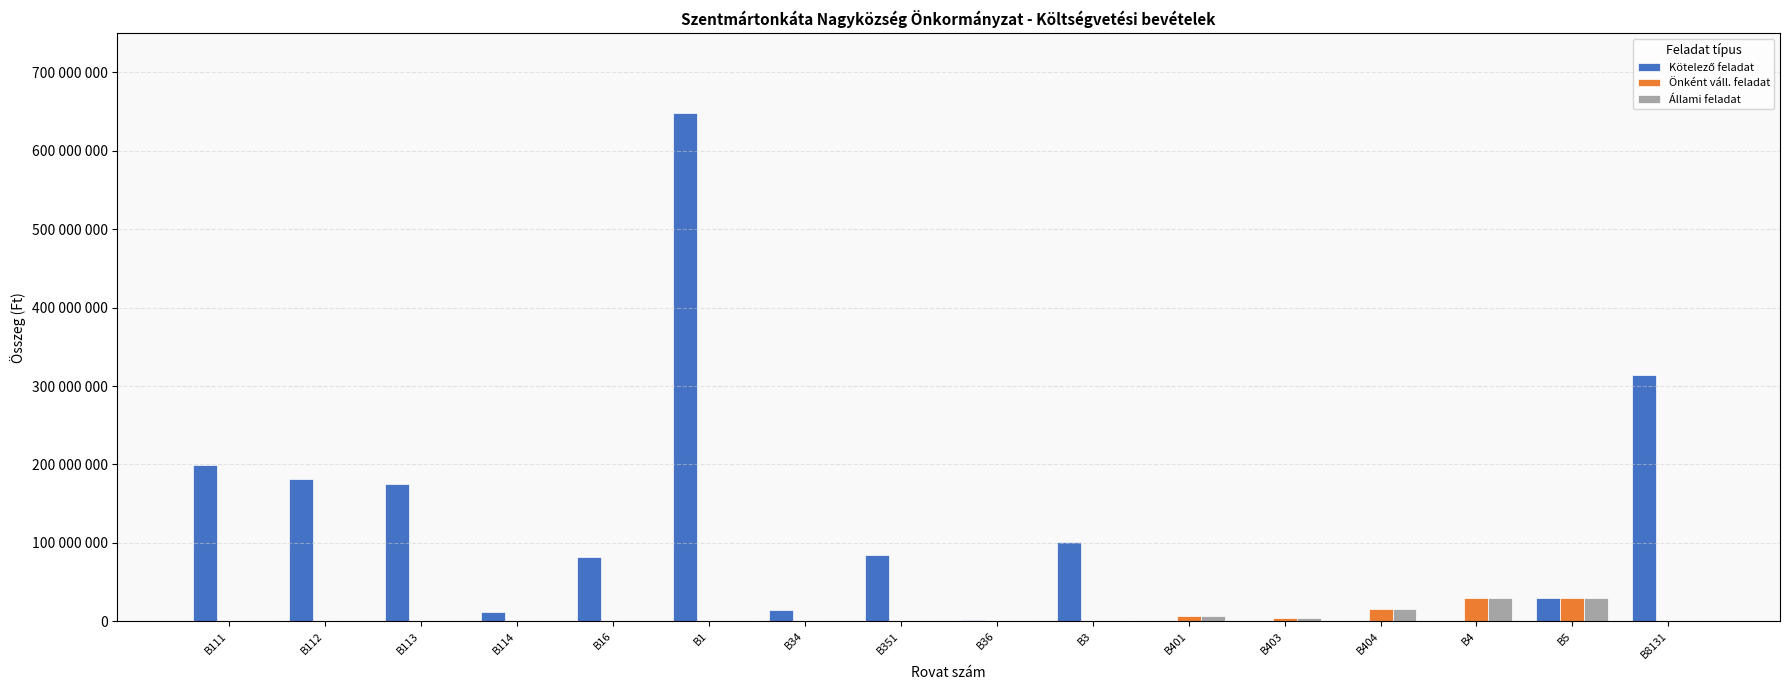

Does the chart contain stacked bars?

No